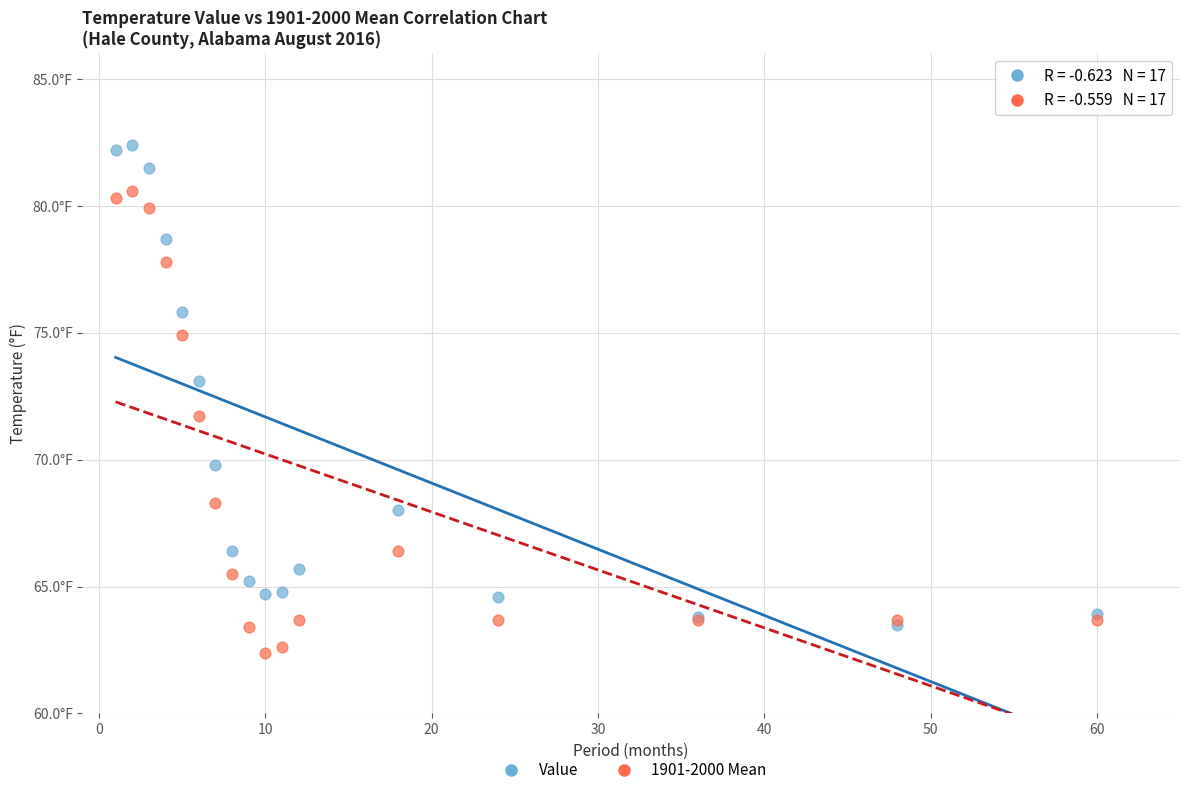

Which series has the widest spread of Y values?

Value